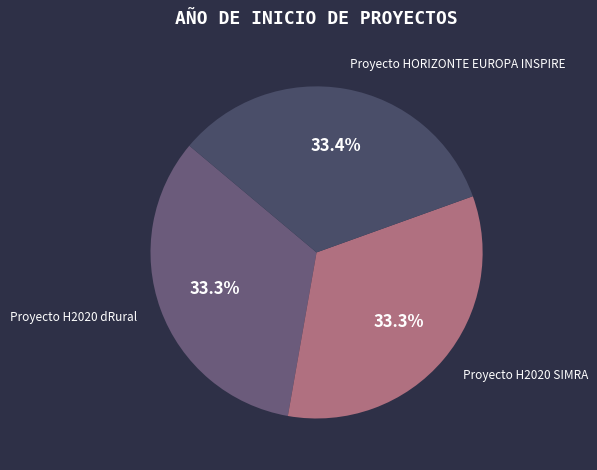

True or false: Proyecto H2020 dRural accounts for 33% of the total.

True